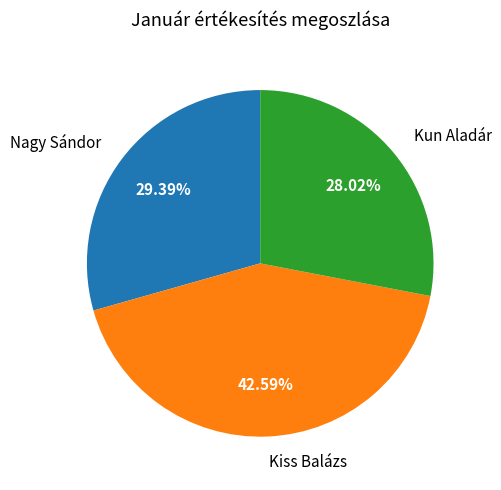

Is it true that Kun Aladár is 28% of the pie?

True